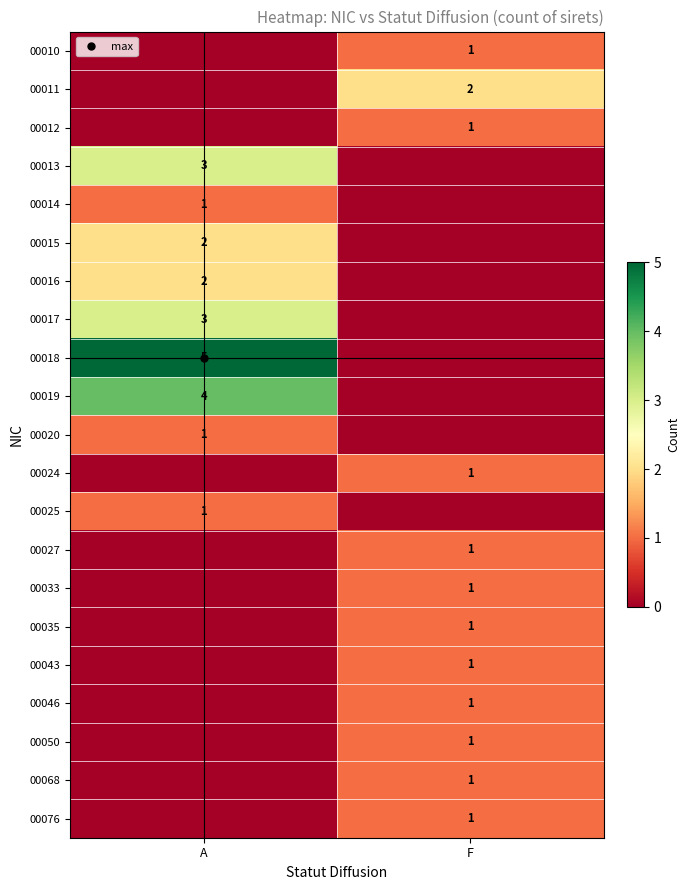

At which label is 00050 closest to 0?

A